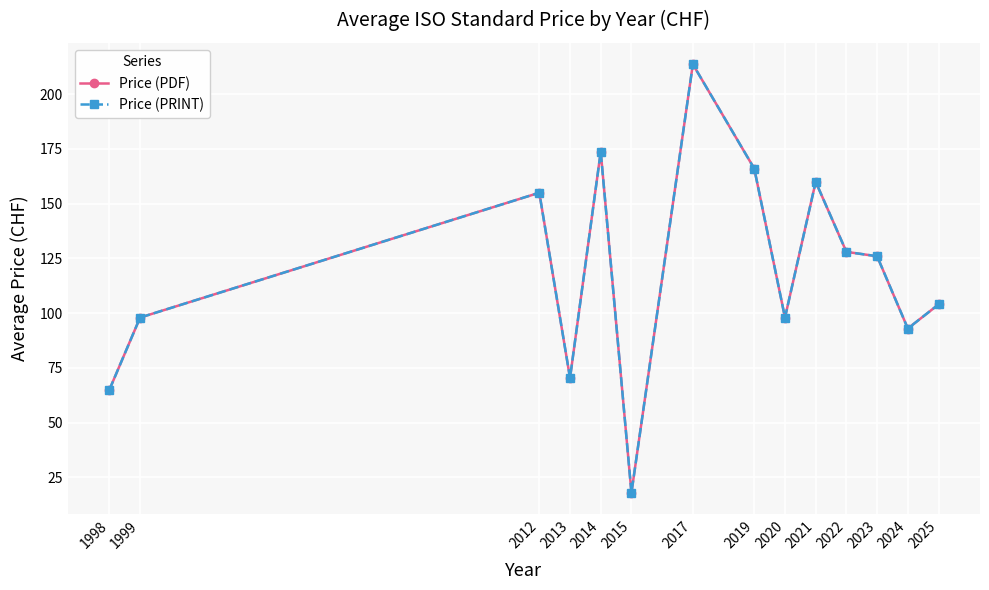

List the labels in order of Price (PRINT) value, largest first.

2017, 2014, 2019, 2021, 2012, 2022, 2023, 2025, 1999, 2020, 2024, 2013, 1998, 2015